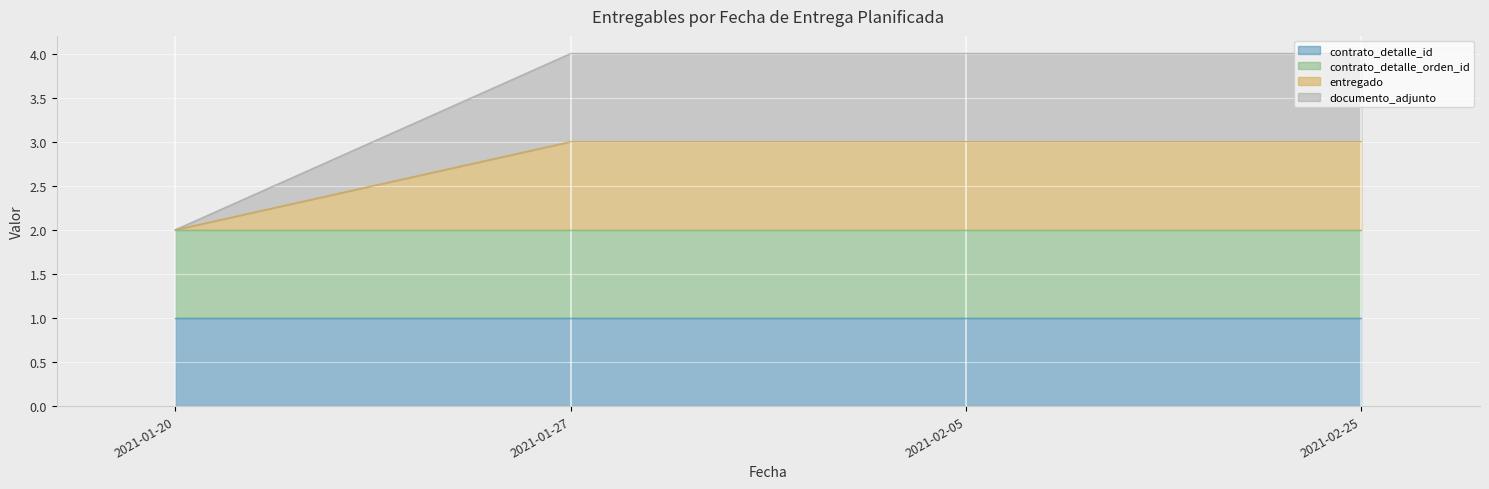

Does the chart display data point markers on the line(s)?

No